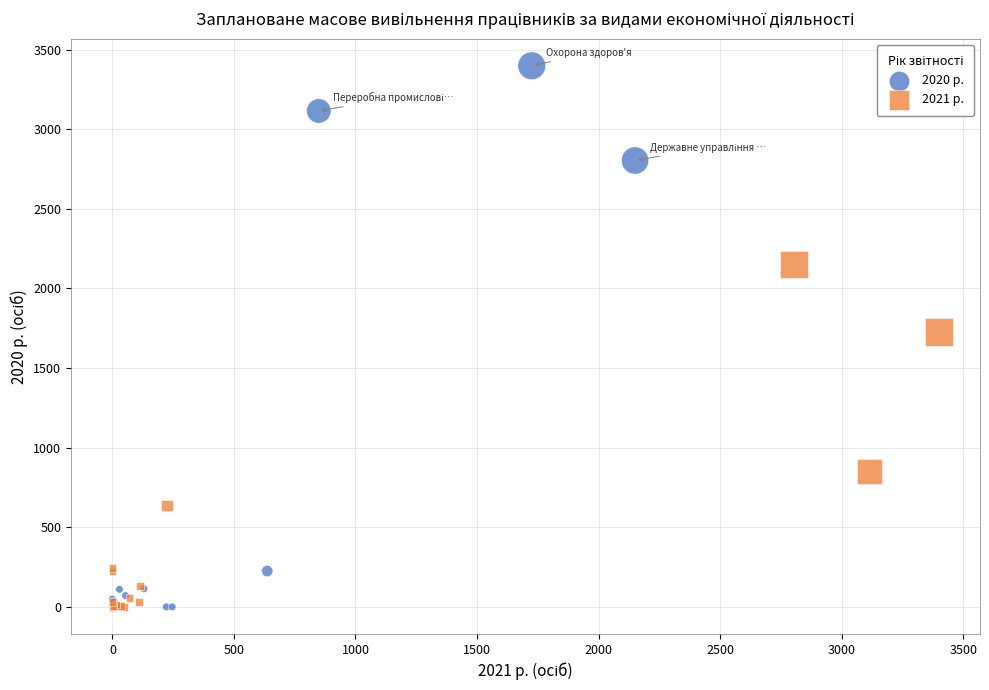

Which series reaches the maximum Y coordinate?

2020 р.